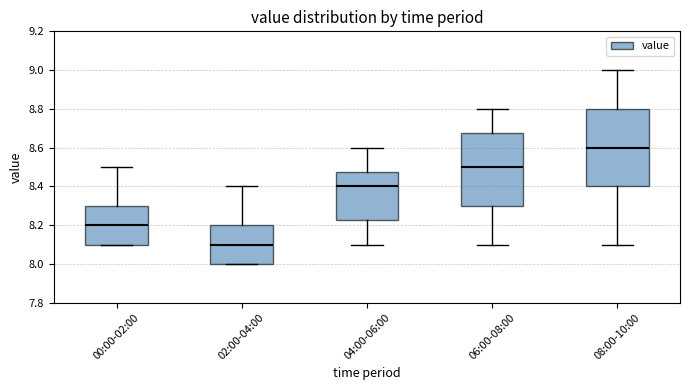

Reading left to right, transcribe this box plot: for each box, give where its median line is, the range the box spans, and where its two whiskers end, as read against the y-axis. The values are not printed on the chart, so give them approximately, as read against the axis.

00:00-02:00: median 8.20, box 8.10 to 8.30, whiskers 8.10 to 8.50
02:00-04:00: median 8.10, box 8.00 to 8.20, whiskers 8.00 to 8.40
04:00-06:00: median 8.40, box 8.22 to 8.48, whiskers 8.10 to 8.60
06:00-08:00: median 8.50, box 8.30 to 8.68, whiskers 8.10 to 8.80
08:00-10:00: median 8.60, box 8.40 to 8.80, whiskers 8.10 to 9.00